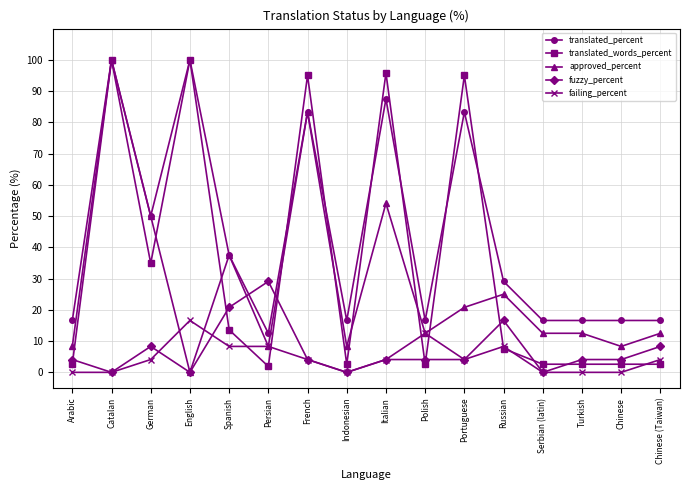

What value does the approved_percent series have at Spanish?

37.5